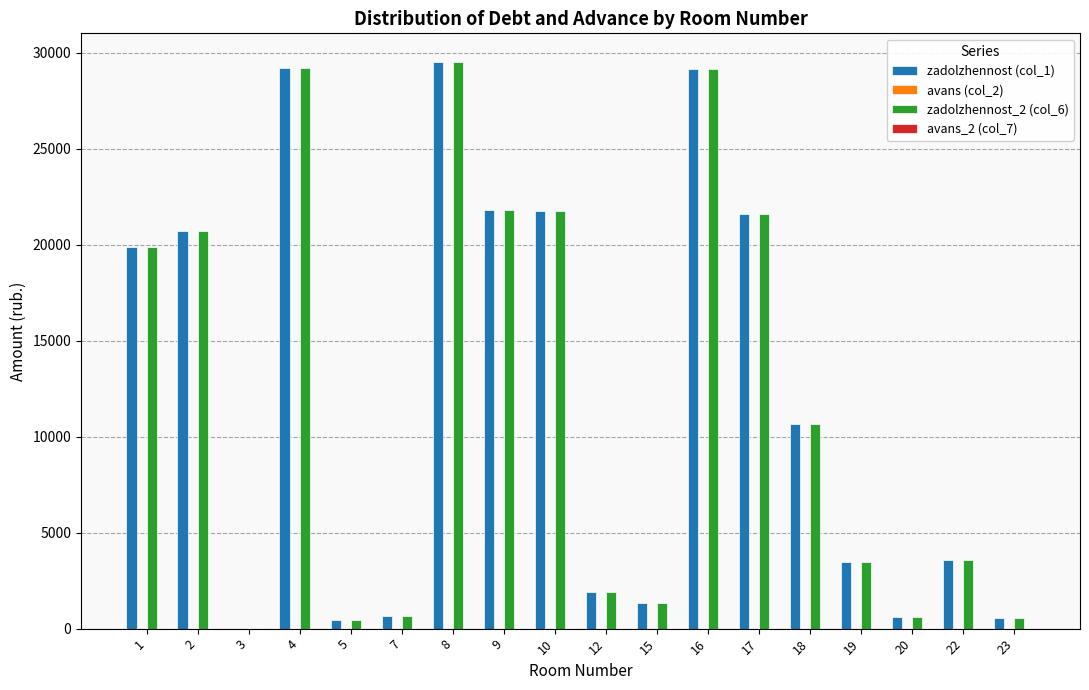

What is the total value across all series at 17?

43255.2